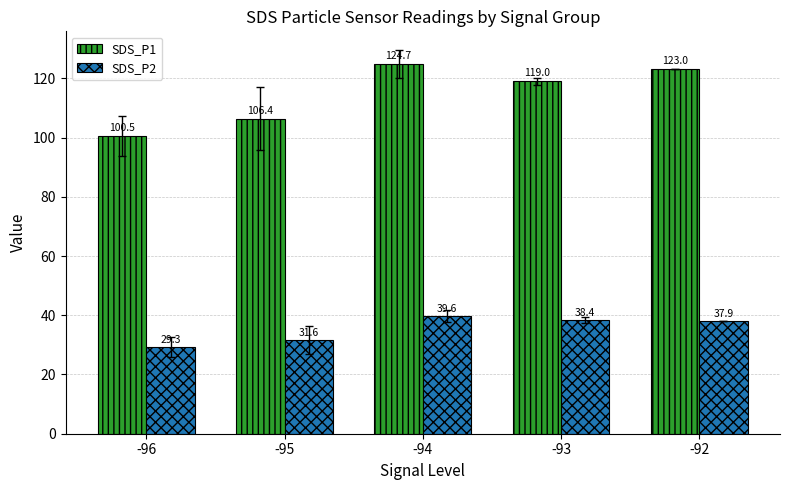

What is the total value across all series at -96?

129.8